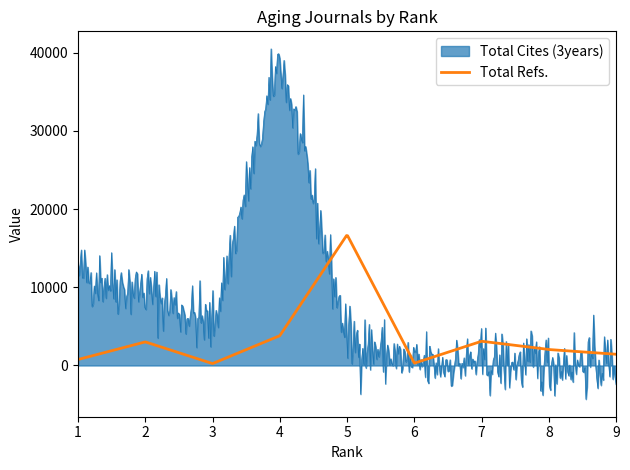

Which series has the largest total across all categories?

Total Cites (3years)